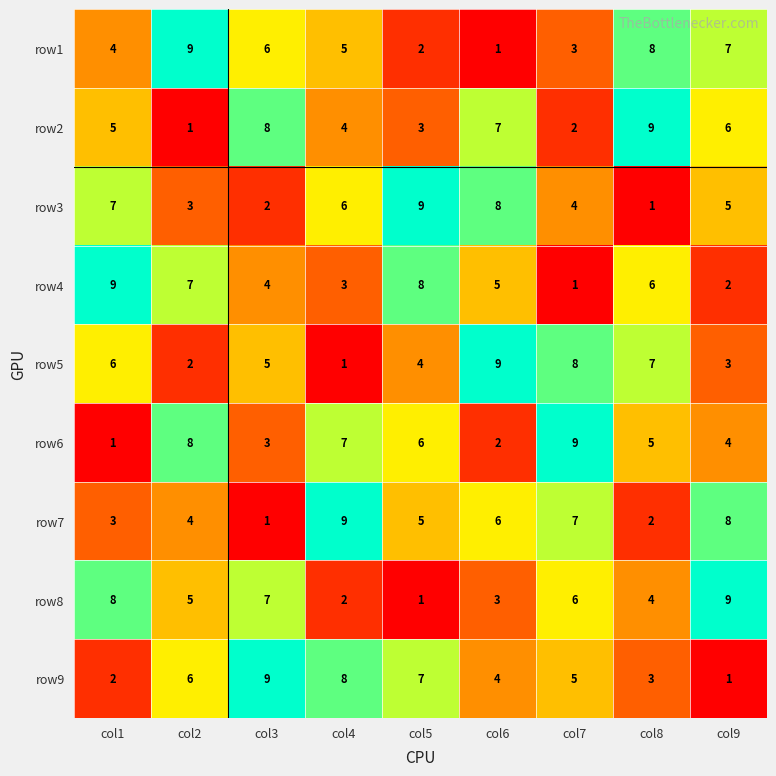

Rank the categories by row9 value from highest to lowest.

col3, col4, col5, col2, col7, col6, col8, col1, col9